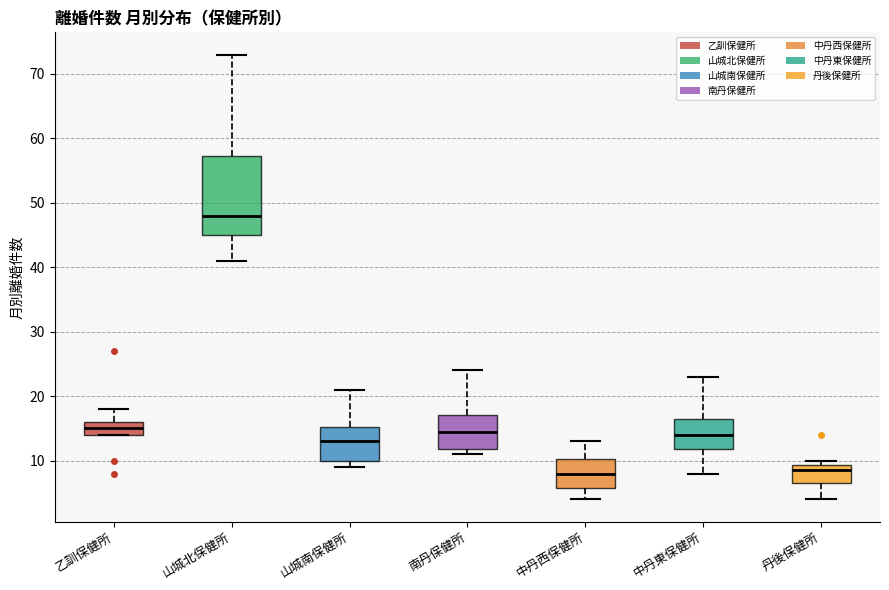

Reading left to right, read every box against the y-axis: the position of its median line, the range the box covers, and the ends of its whiskers. The values are not printed on the chart, so give them approximately, as read against the axis.

乙訓保健所: median 15, box 14 to 16, whiskers 14 to 18
山城北保健所: median 48, box 45 to 57, whiskers 41 to 73
山城南保健所: median 13, box 10 to 15, whiskers 9 to 21
南丹保健所: median 15, box 12 to 17, whiskers 11 to 24
中丹西保健所: median 8, box 6 to 10, whiskers 4 to 13
中丹東保健所: median 14, box 12 to 17, whiskers 8 to 23
丹後保健所: median 9 (just below the box's upper edge), box 7 to 9, whiskers 4 to 10